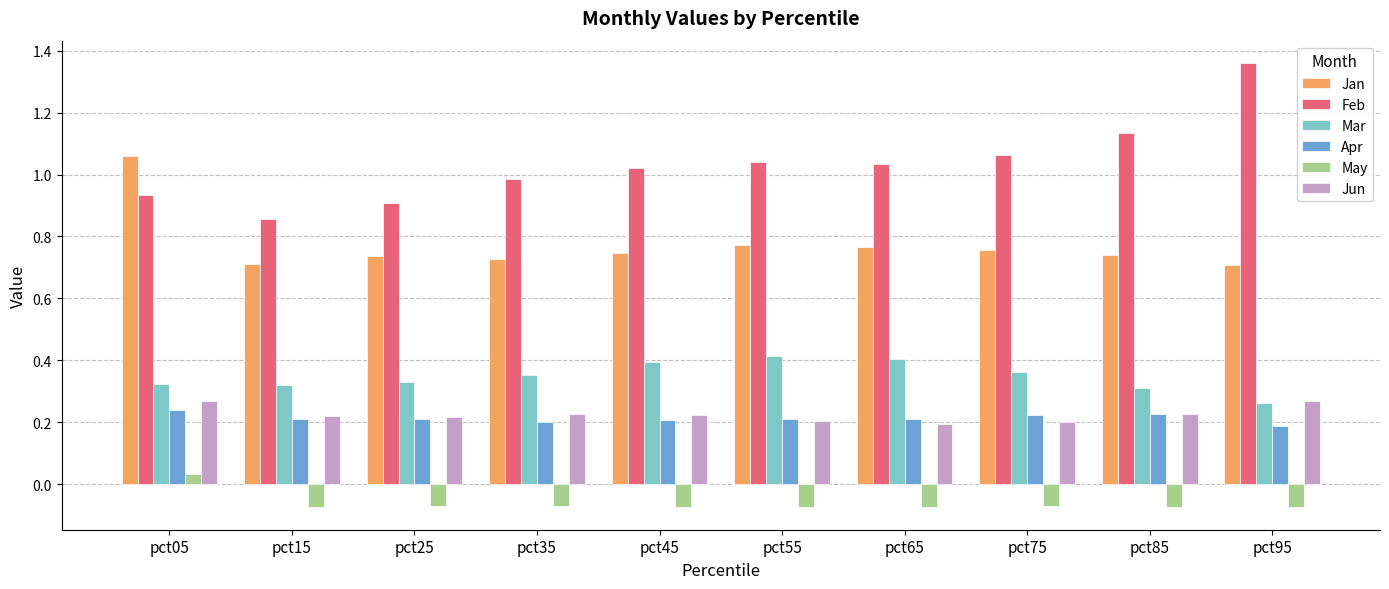

The value of Apr at pct75 is 0.1. True or false?

False